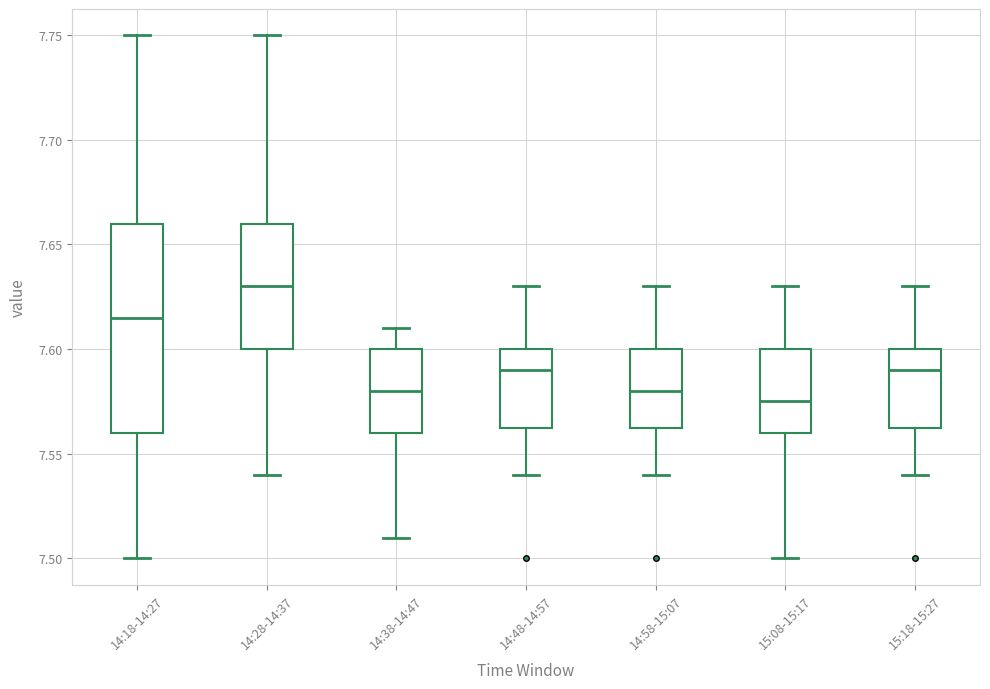

Which box is the tallest, from its lower edge to its upper edge?

14:18-14:27